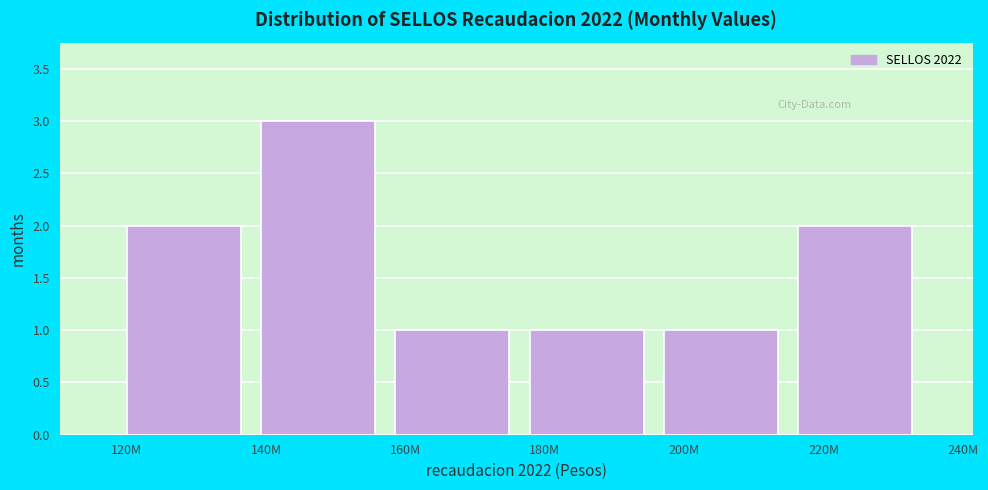

Reading left to right, list all the values displayed in this chart.

120M=2	140M=3	160M=1	180M=1	200M=1	220M=2